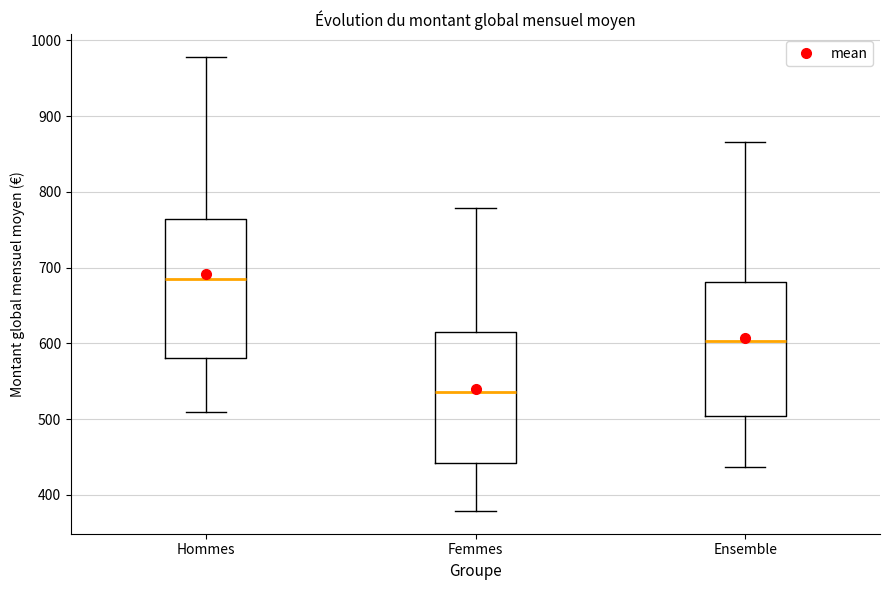

Reading left to right, transcribe this box plot: for each box, give where its median line is, the range the box spans, and where its two whiskers end, as read against the y-axis. The values are not printed on the chart, so give them approximately, as read against the axis.

Hommes: median 690, box 580 to 760, whiskers 510 to 980
Femmes: median 540, box 440 to 620, whiskers 380 to 780
Ensemble: median 600, box 500 to 680, whiskers 440 to 870